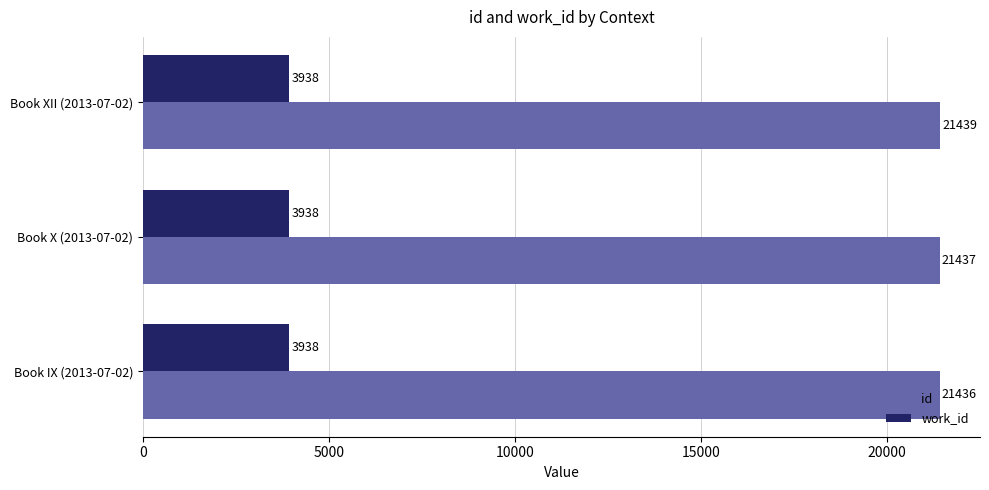

The value of id at Book IX (2013-07-02) is 21436. True or false?

True